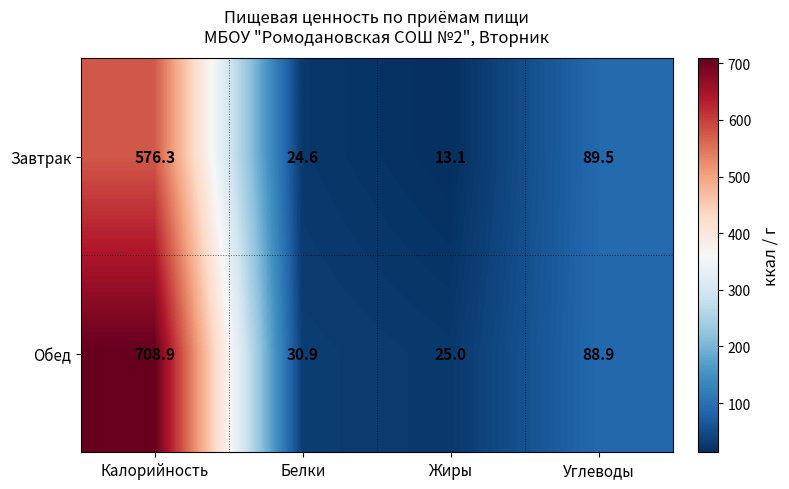

At Жиры, list the series in order from largest to smallest.

Обед, Завтрак